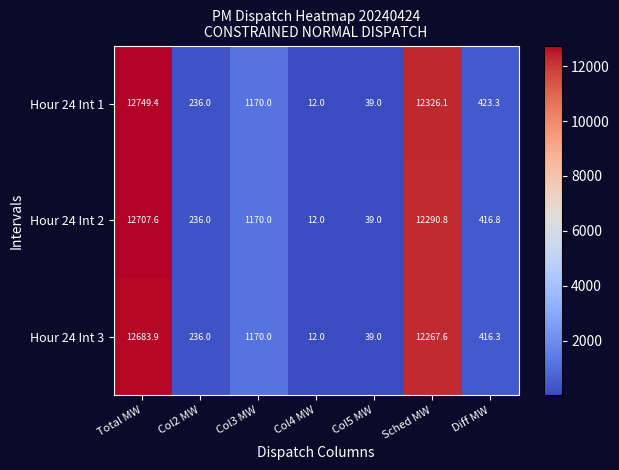

Where is Hour 24 Int 2 nearest to the value 6359?

Col3 MW